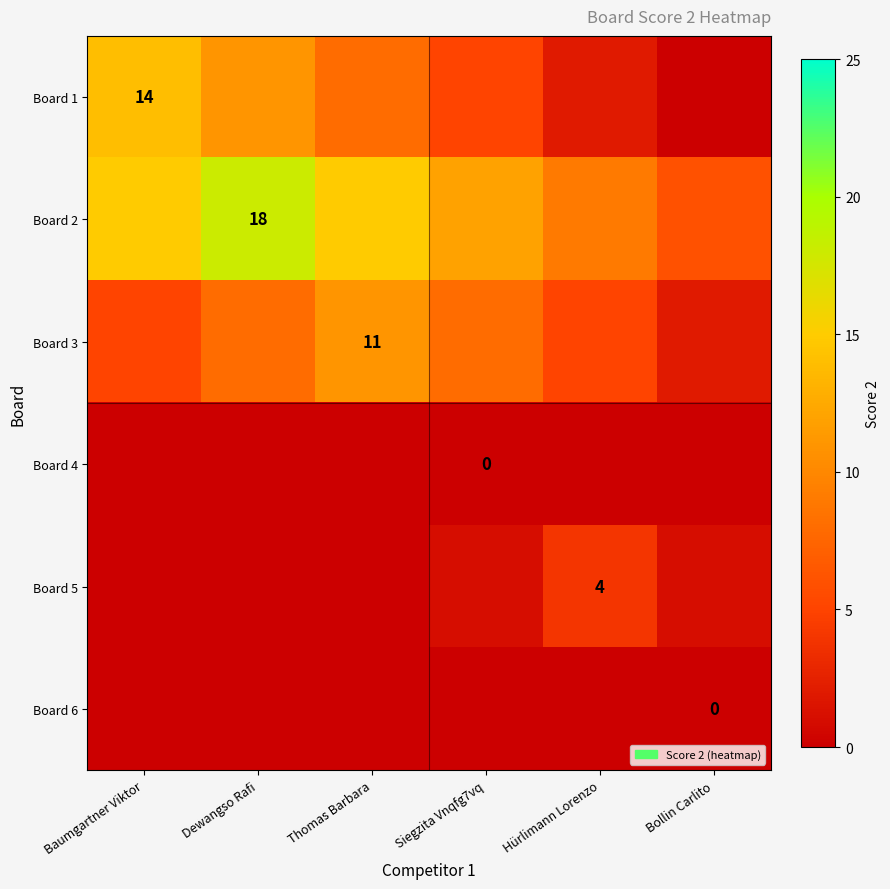

The value of Board 2 at Dewangso Rafi is 12. True or false?

False